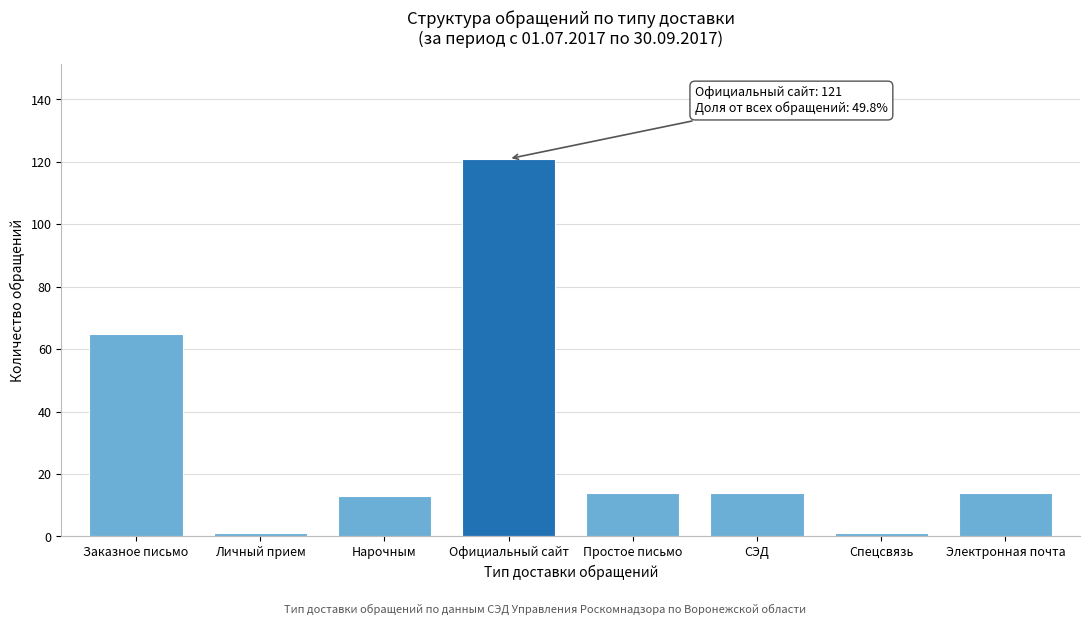

Reading left to right, what are all the values shown in this chart?

Заказное письмо=65	Личный прием=1	Нарочным=13	Официальный сайт=121	Простое письмо=14	СЭД=14	Спецсвязь=1	Электронная почта=14